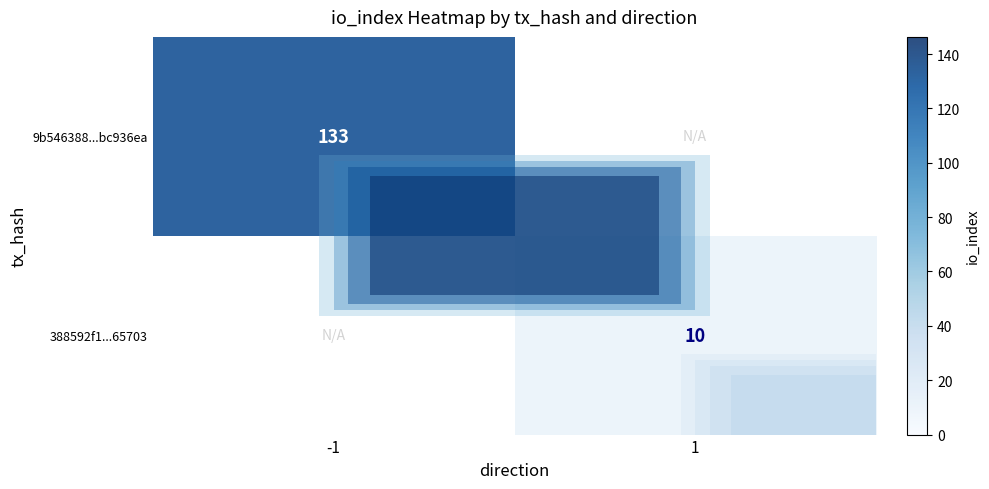

Is the value of 388592f1...65703 at 1 greater than the value of 9b546388...bc936ea at -1?

No